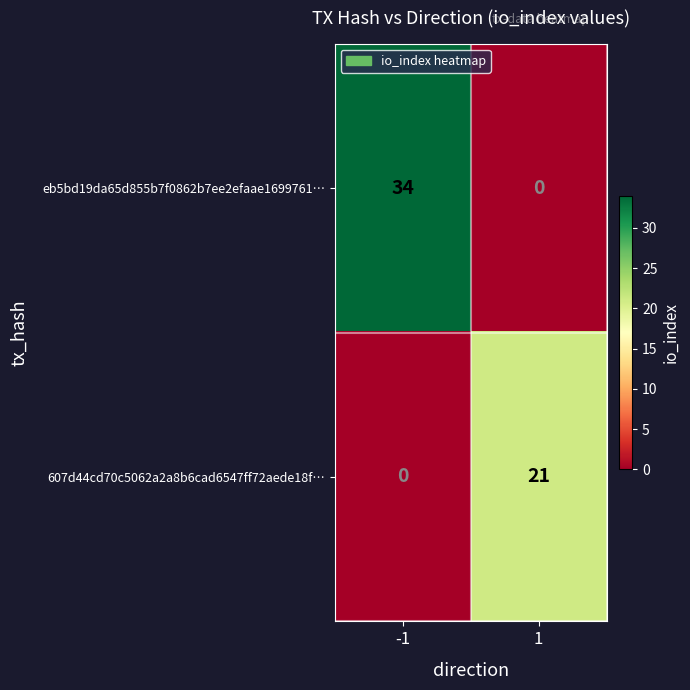

At which category is the sum across all series the highest?

-1